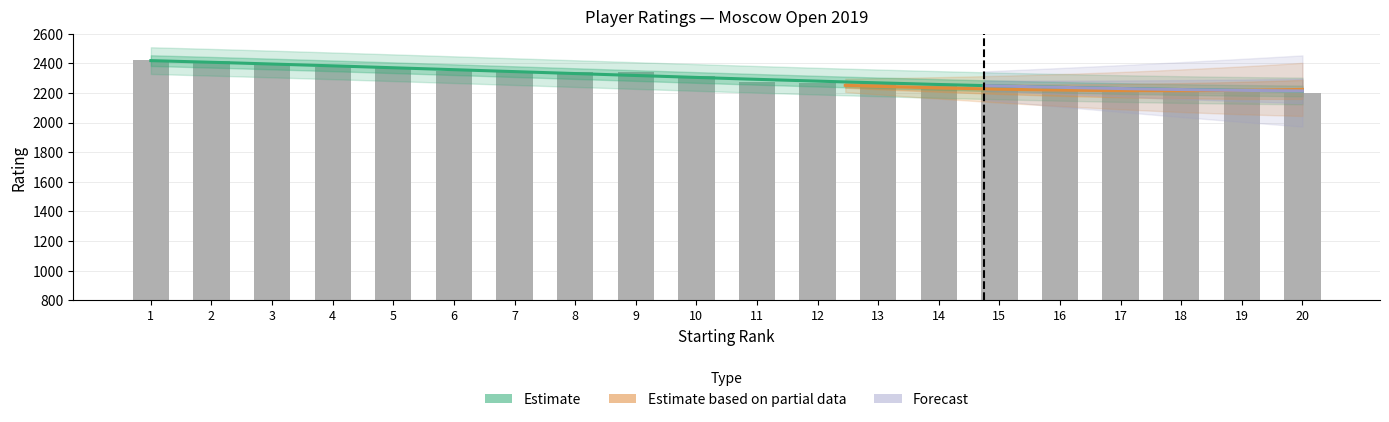

What is the average value of the RtgI series?

2305